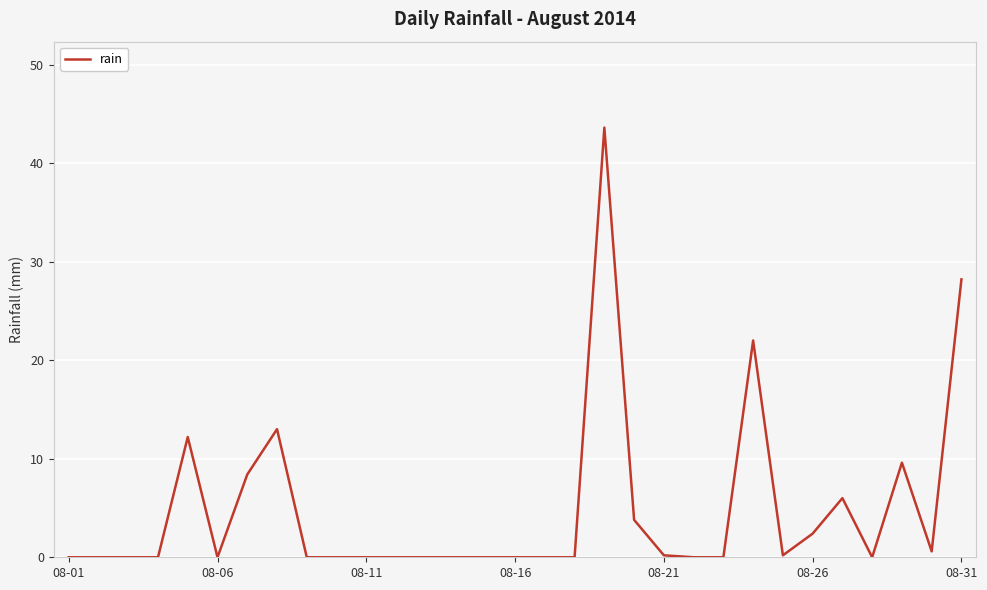

What is the greatest value displayed?

43.6